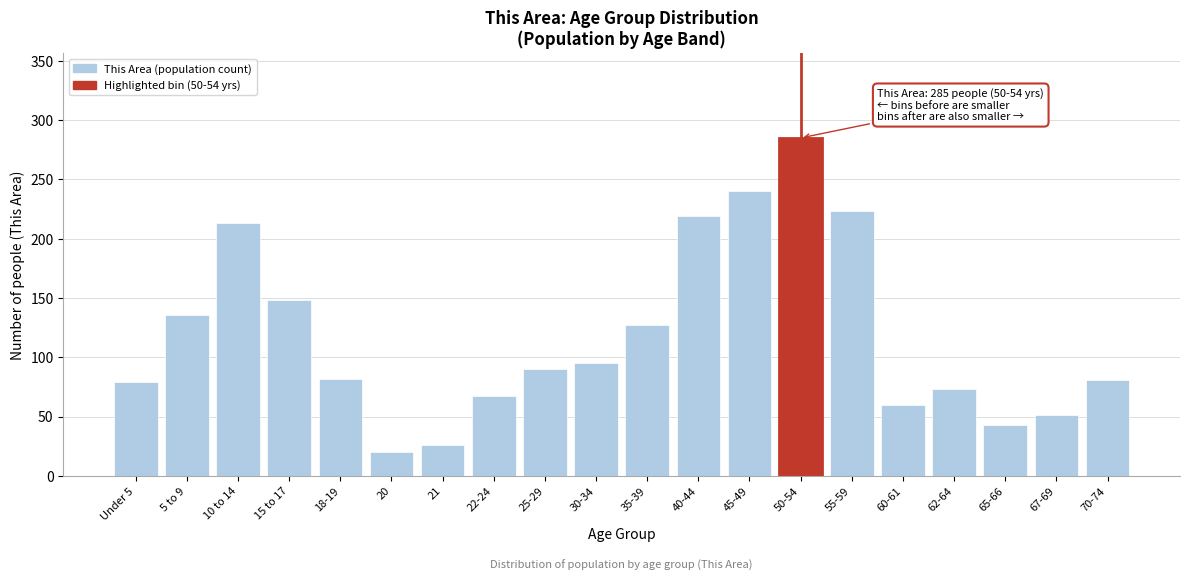

What is the maximum value shown in the chart?

285